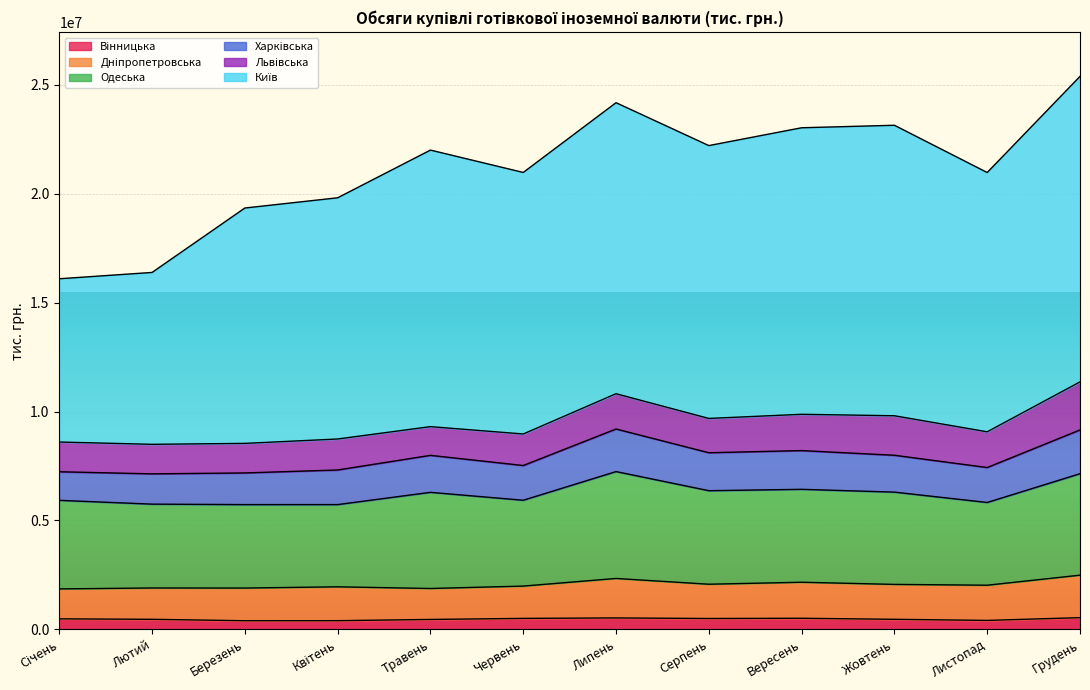

Is the value of Харківська at Травень greater than the value of Львівська at Лютий?

Yes